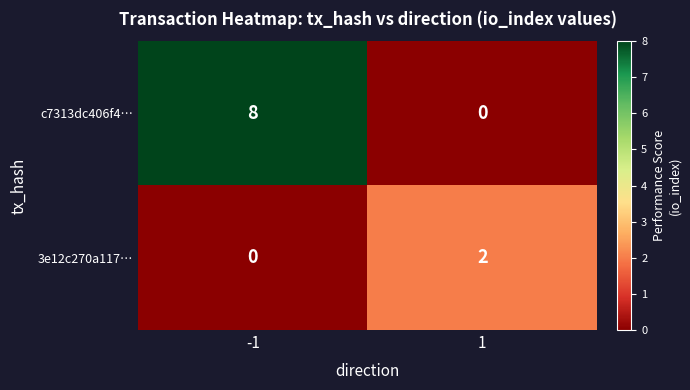

Reading left to right, what are all the values shown in this chart?

c7313dc406f4…: -1=8	1=0
3e12c270a117…: -1=0	1=2